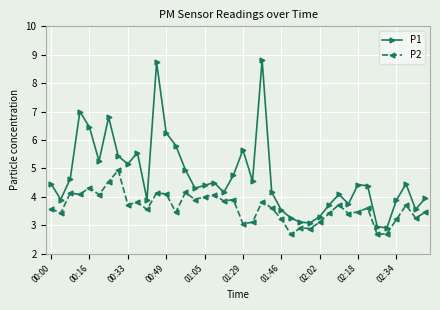

Which series has the largest total across all categories?

P1